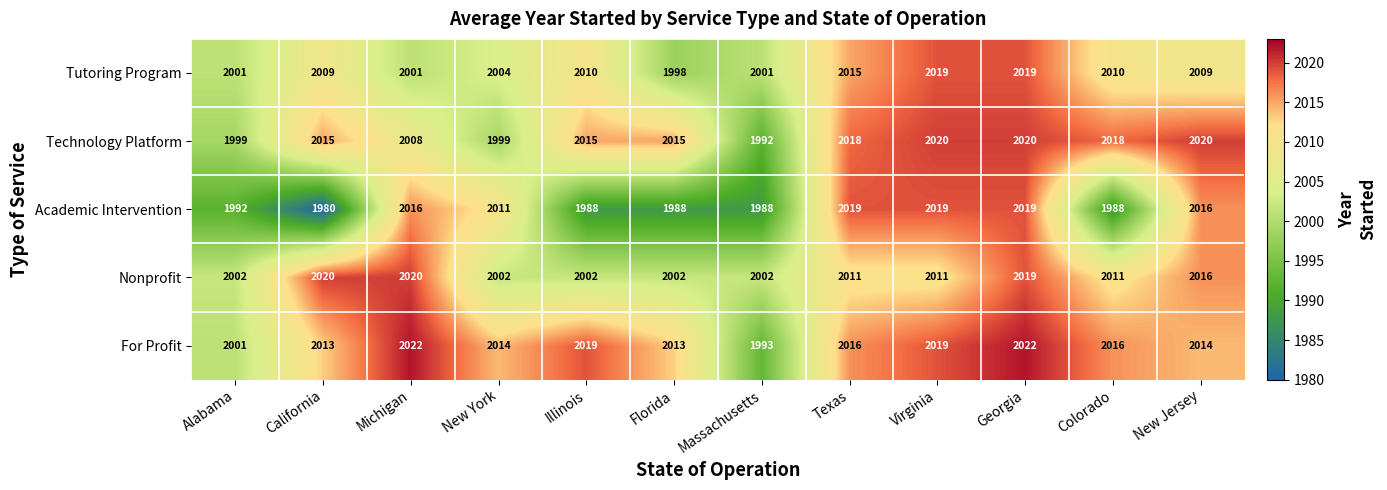

At which label is For Profit closest to 2007?

Alabama